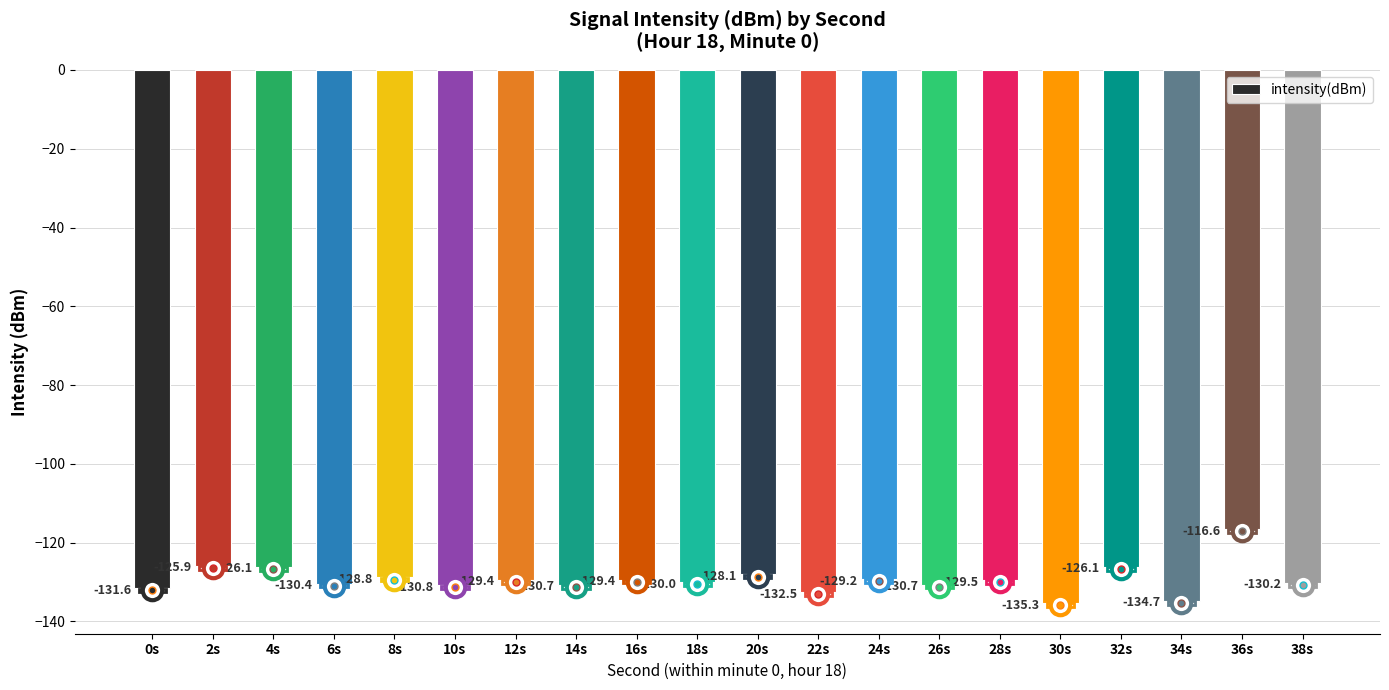

Which label corresponds to the smallest value in the chart?

30s